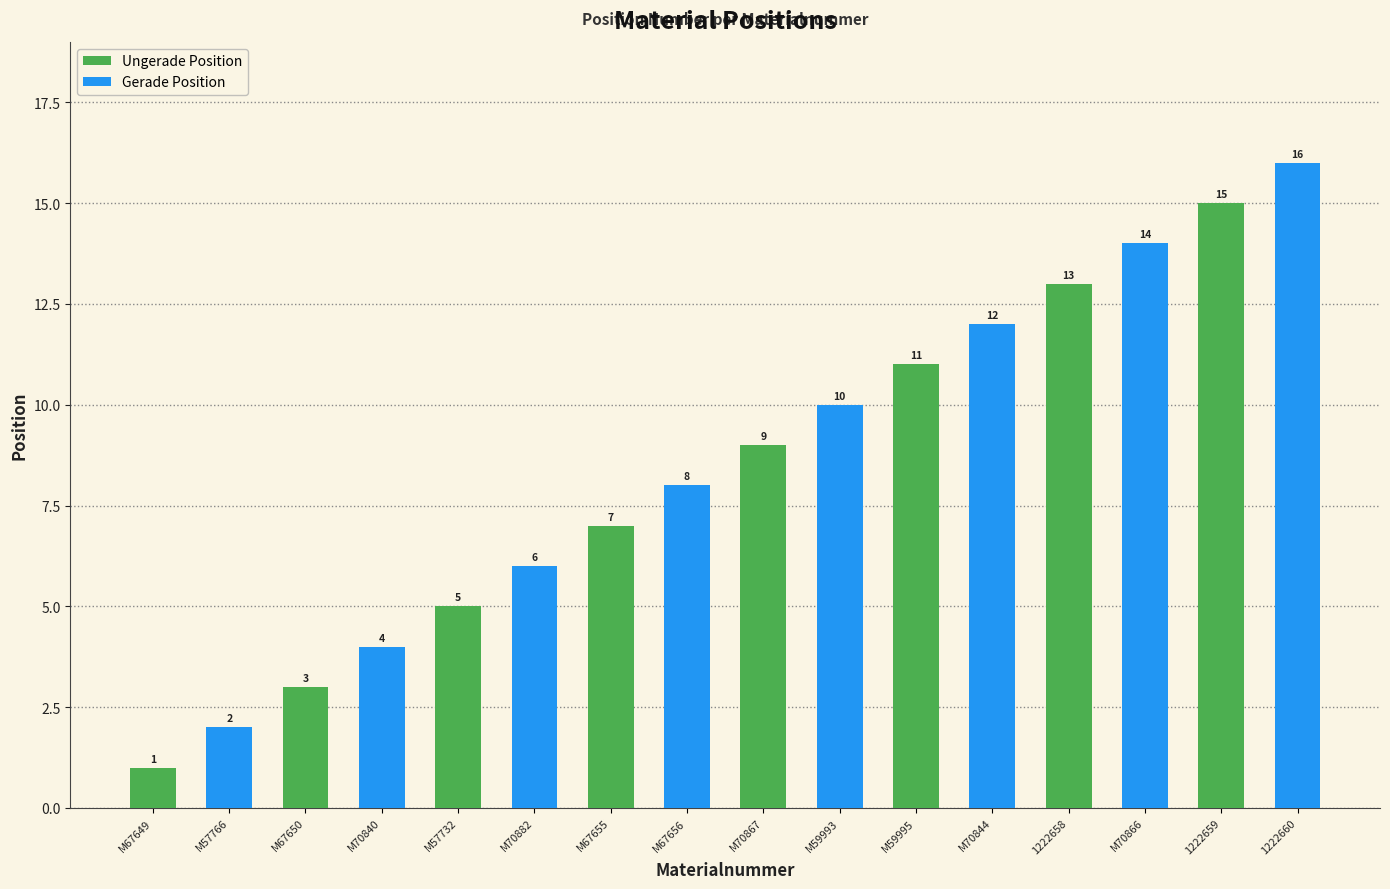

How many Gerade Position values are between 6 and 14?

5